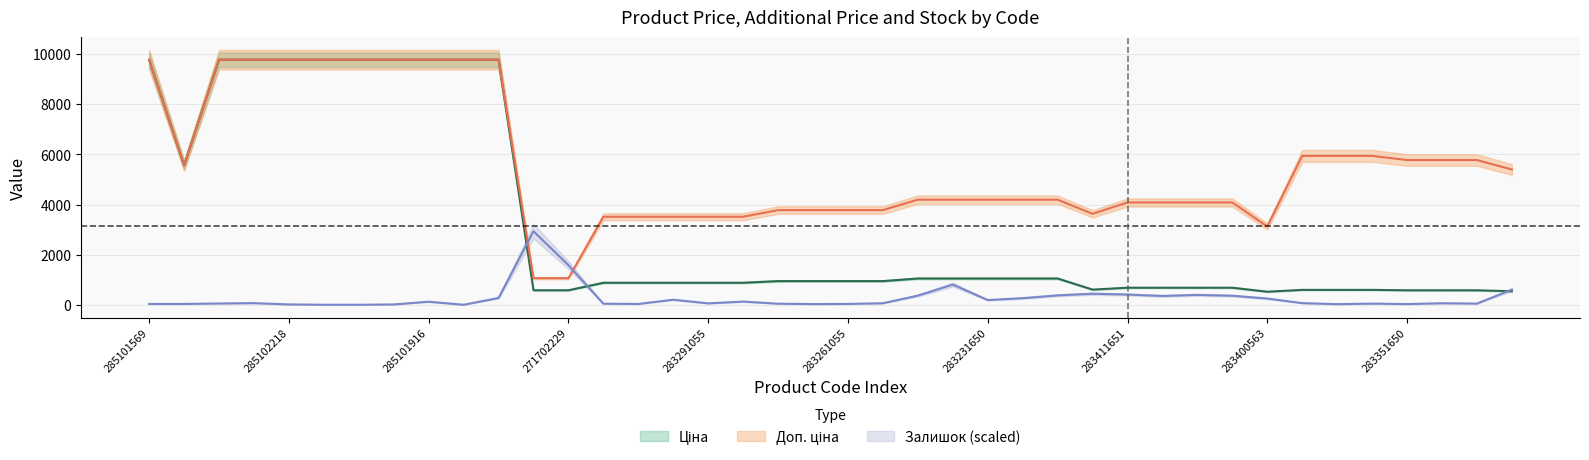

Reading left to right, what are all the values shown in this chart?

Ціна: 285101569=9775.5	10832185=5560.3	285102221=9775.5	285102219=9775.5	285102218=9775.5	285102216=9775.5	285102120=9775.5	285102044=9775.5	285101916=9775.5	285101915=9775.5	285101913=9775.5	271702230=578.1	271702229=578.1	283291856=878.0	283291651=878.0	283291650=878.0	283291055=878.0	283291052=878.0	283261651=944.2	283261650=944.2	283261055=944.2	283261052=944.2	283231856=1048.4	283231651=1048.4	283231650=1048.4	283231055=1048.4	283231052=1048.4	281731856=604.6	283411651=680.4	283411650=680.4	283411055=680.4	283411052=680.4	283400563=520.6	283381651=594.0	283381650=594.0	283381052=594.0	283351650=577.4	283351055=577.4	283351052=577.4	283321856=539.6
Доп. ціна: 285101569=9775.5	10832185=5560.3	285102221=9775.5	285102219=9775.5	285102218=9775.5	285102216=9775.5	285102120=9775.5	285102044=9775.5	285101916=9775.5	285101915=9775.5	285101913=9775.5	271702230=1060.0	271702229=1060.0	283291856=3511.9	283291651=3511.9	283291650=3511.9	283291055=3511.9	283291052=3511.9	283261651=3777.0	283261650=3777.0	283261055=3777.0	283261052=3777.0	283231856=4193.5	283231651=4193.5	283231650=4193.5	283231055=4193.5	283231052=4193.5	281731856=3627.9	283411651=4082.3	283411650=4082.3	283411055=4082.3	283411052=4082.3	283400563=3123.8	283381651=5940.0	283381650=5940.0	283381052=5940.0	283351650=5774.3	283351055=5774.3	283351052=5774.3	283321856=5395.7
Залишок: 285101569=32.8	10832185=32.8	285102221=51.5	285102219=65.6	285102218=14.1	285102216=0.0	285102120=0.0	285102044=14.1	285101916=121.8	285101915=0.0	285101913=271.7	271702230=2932.6	271702229=1578.8	283291856=42.2	283291651=32.8	283291650=201.4	283291055=56.2	283291052=126.5	283261651=42.2	283261650=28.1	283261055=32.8	283261052=60.9	283231856=365.4	283231651=805.8	283231650=187.4	283231055=262.3	283231052=374.8	281731856=440.4	283411651=407.6	283411650=351.4	283411055=393.5	283411052=360.7	283400563=248.3	283381651=65.6	283381650=23.4	283381052=46.8	283351650=28.1	283351055=60.9	283351052=46.8	283321856=604.3